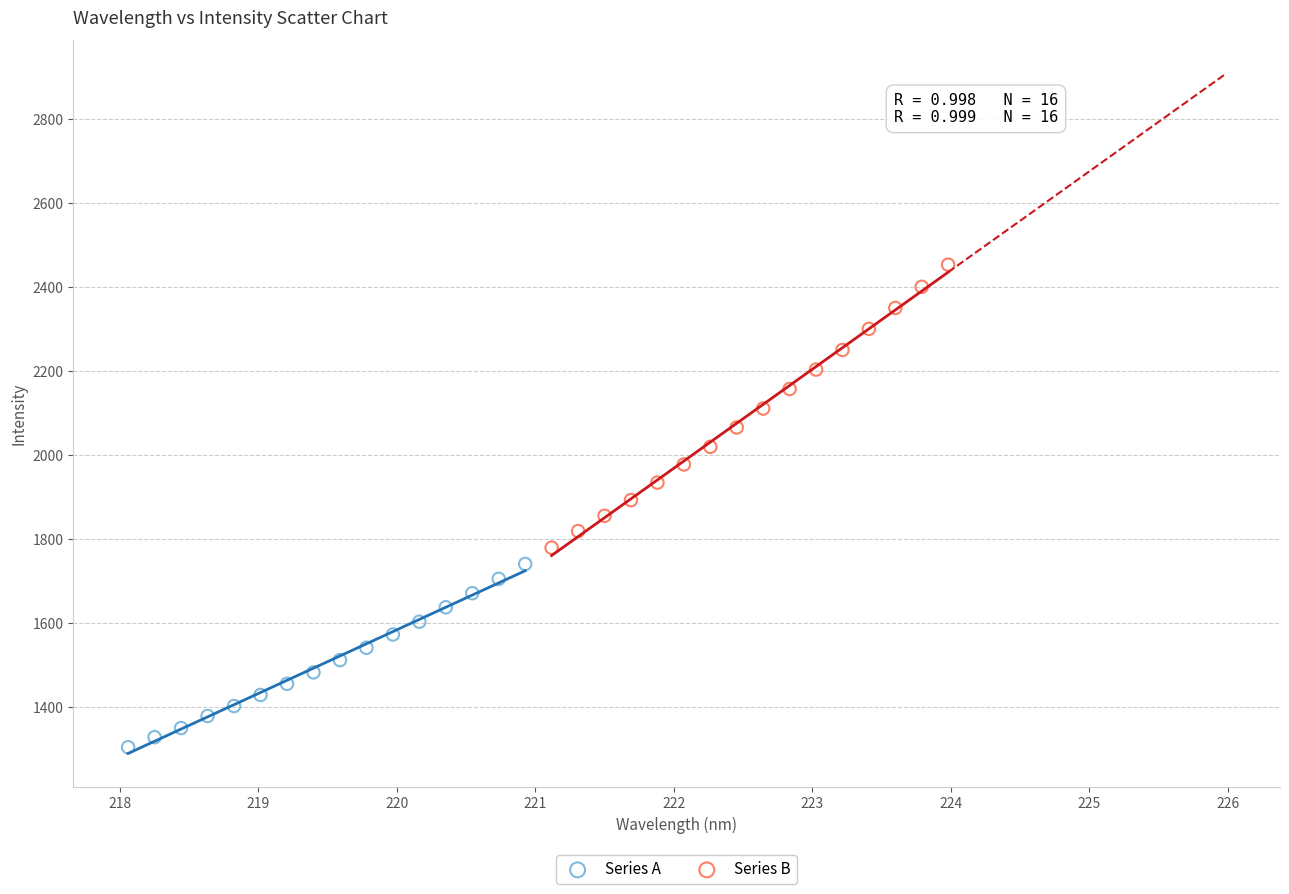

Which series has the widest spread of Y values?

Series B